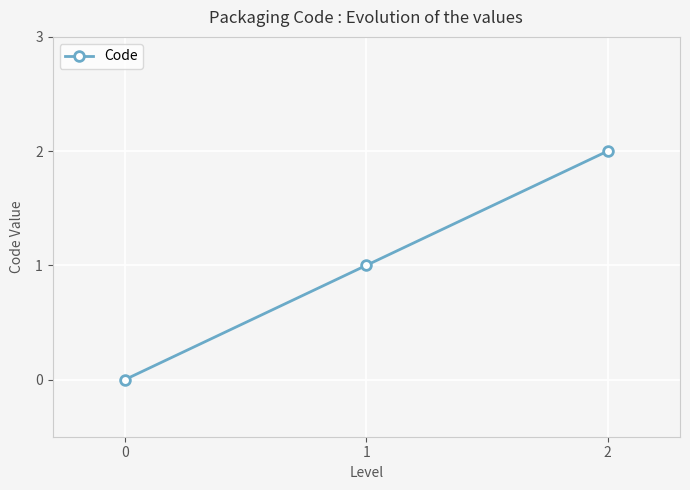

What is the difference between the values at 2 and 0?

2